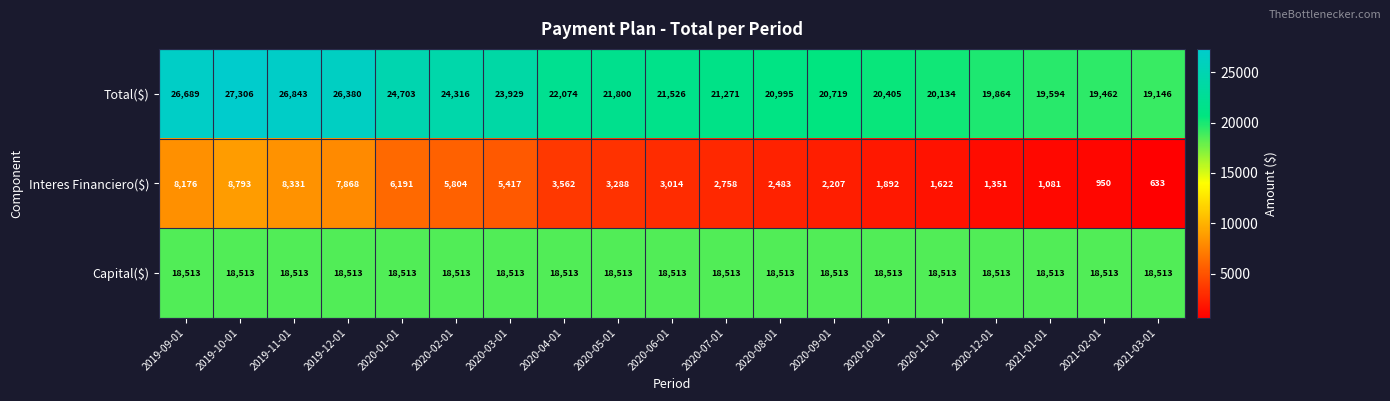

True or false: Total($) has a value of 26843 at 2019-11-01.

True